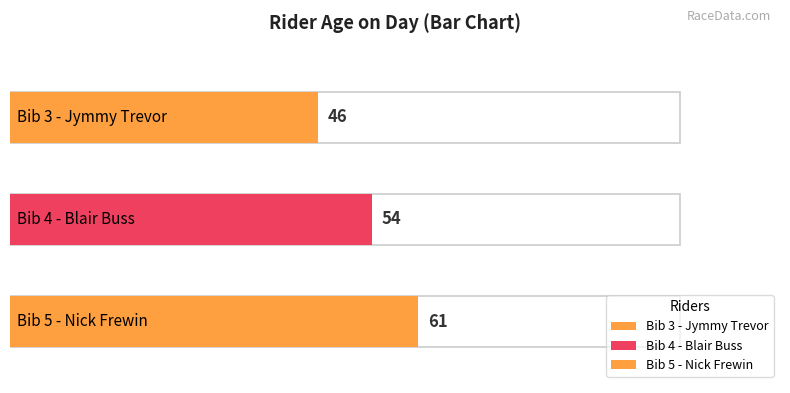

What is the label of the 3rd bar from the left?

Bib 5 - Nick Frewin